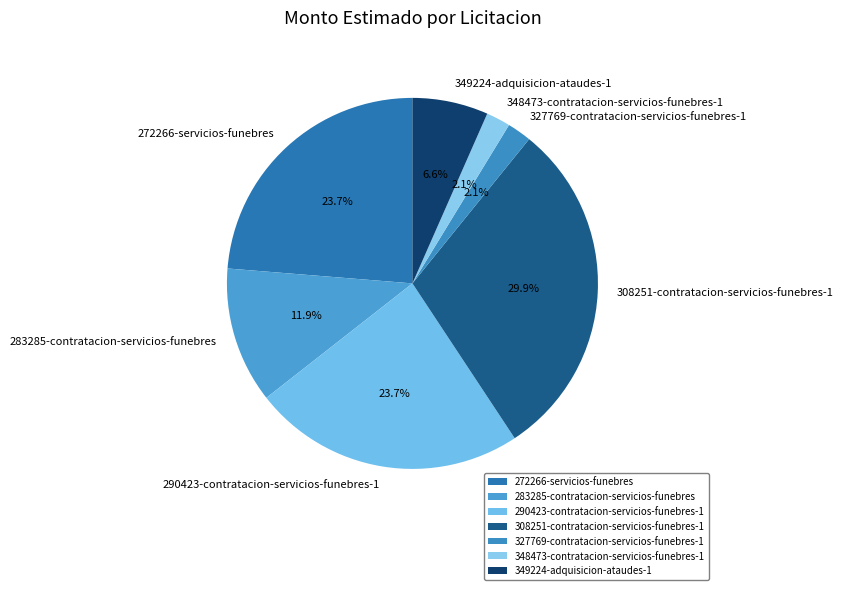

To the nearest percent, what is the difference between the largest and smallest slice percentages?

28%